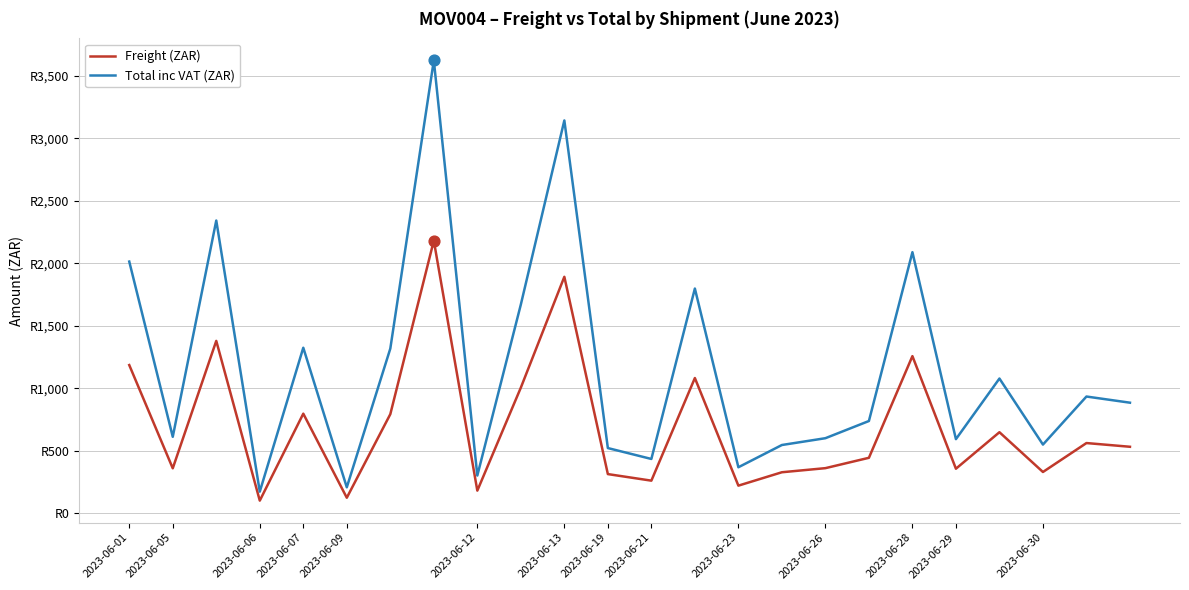

Which series has the largest total across all categories?

Total inc VAT (ZAR)